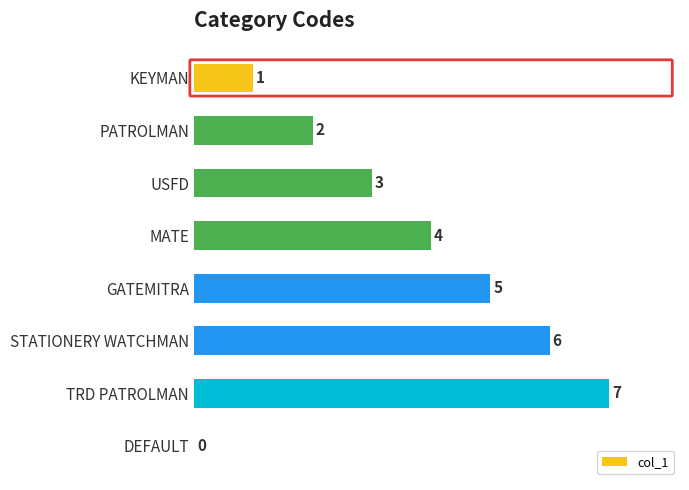

What is the change in value from MATE to TRD PATROLMAN?

+3